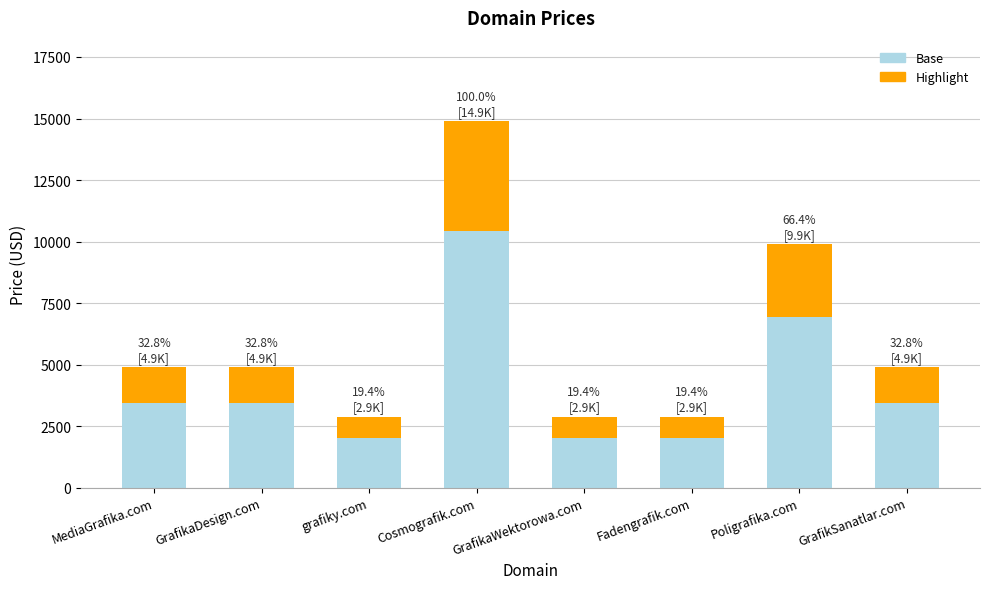

Count the number of categories in the chart.

8